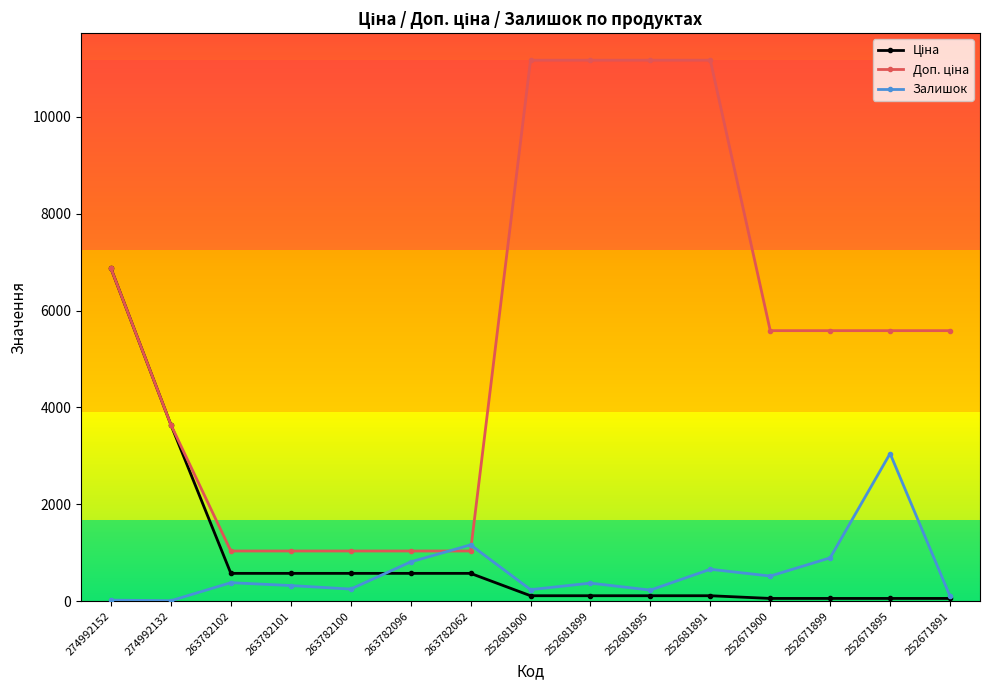

What is the maximum value for Залишок?

3048.0